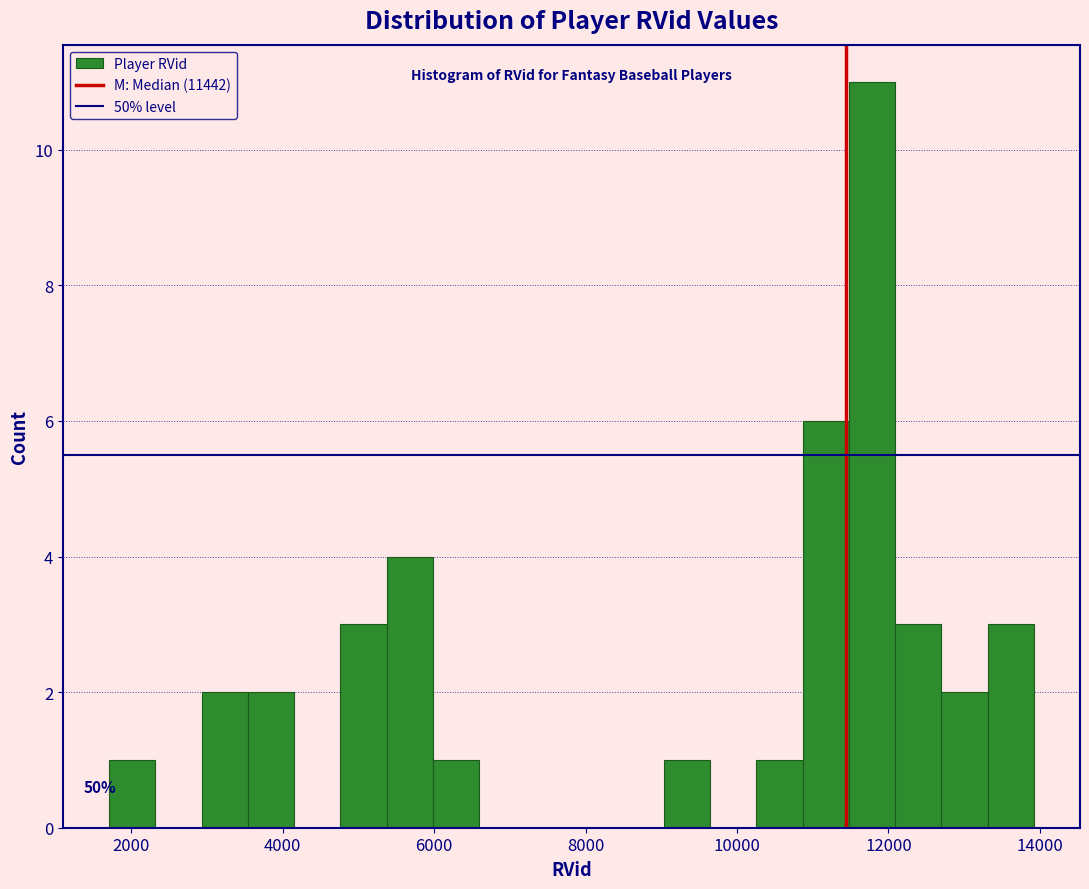

Read against the x-axis, roughly where is the centre of the tallest bar?

11800